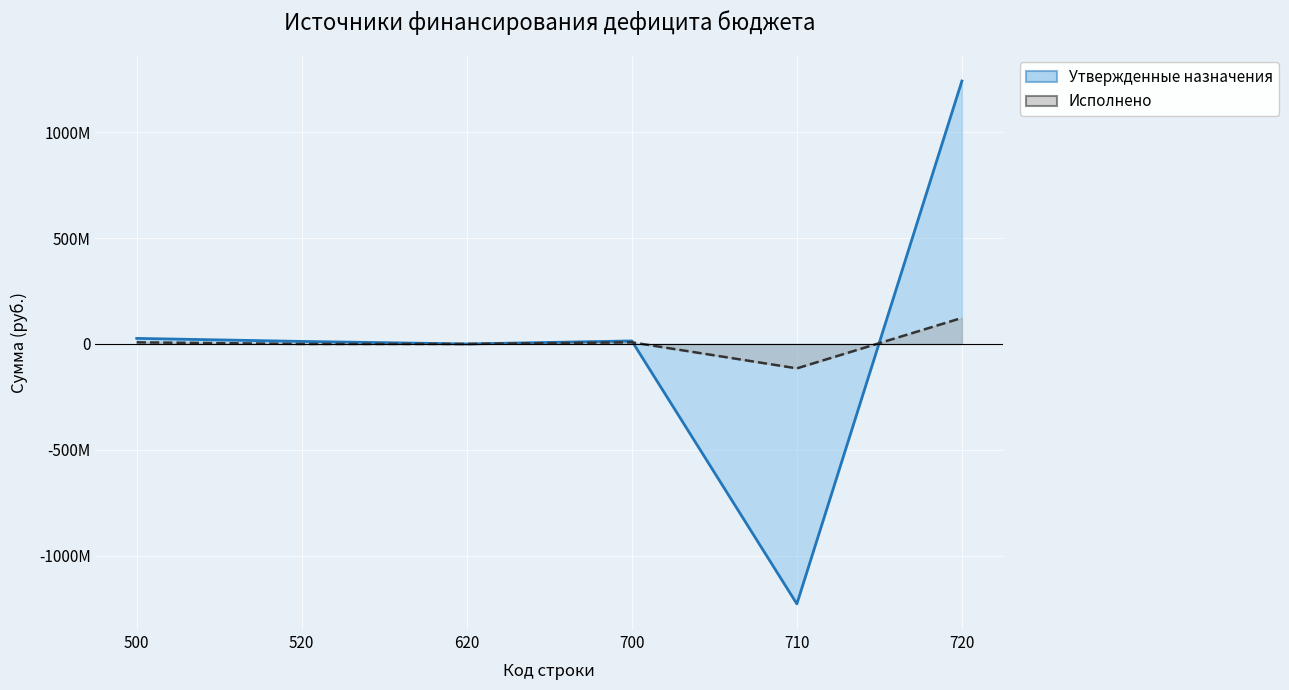

How many categories are shown in the chart?

6